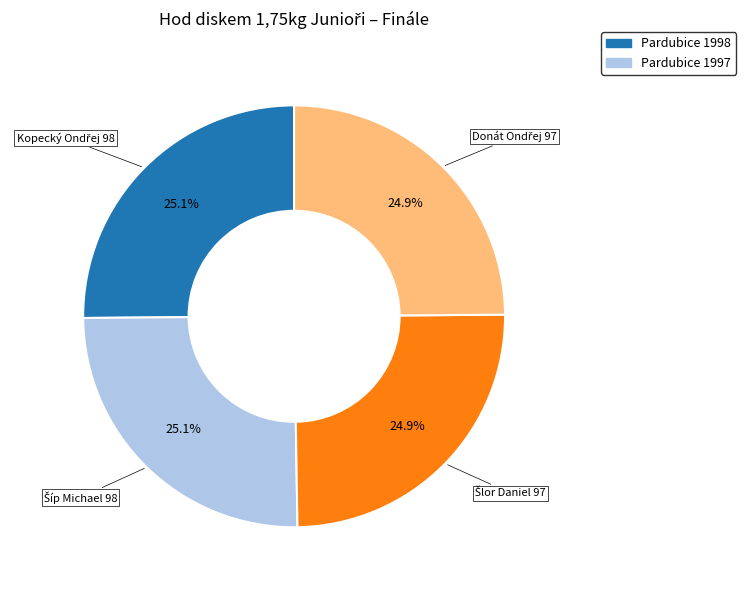

Is there a majority slice in this chart?

No